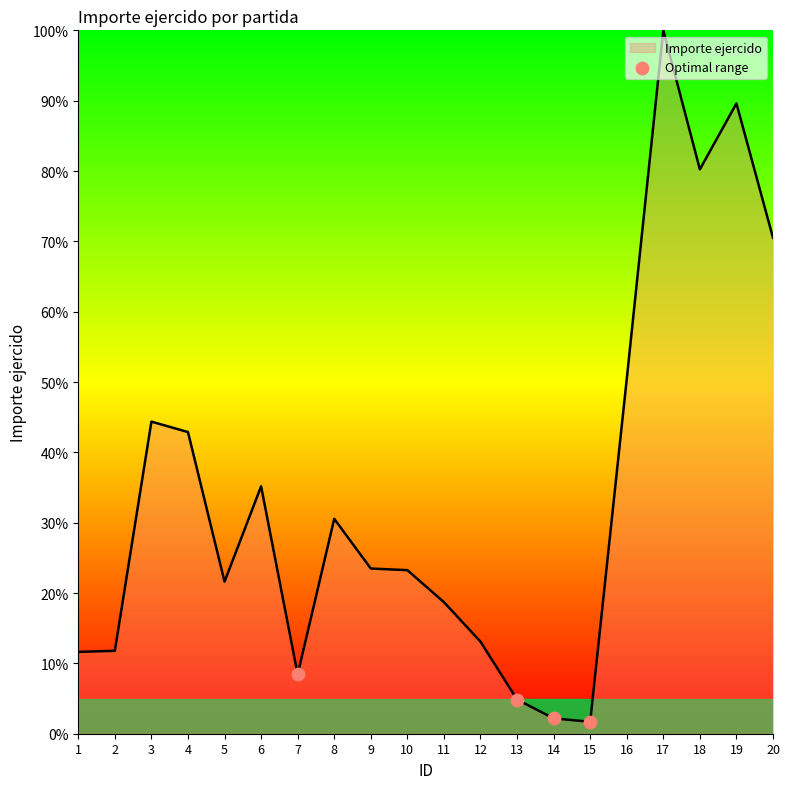

What is the change in value from 12 to 20?

+57.4